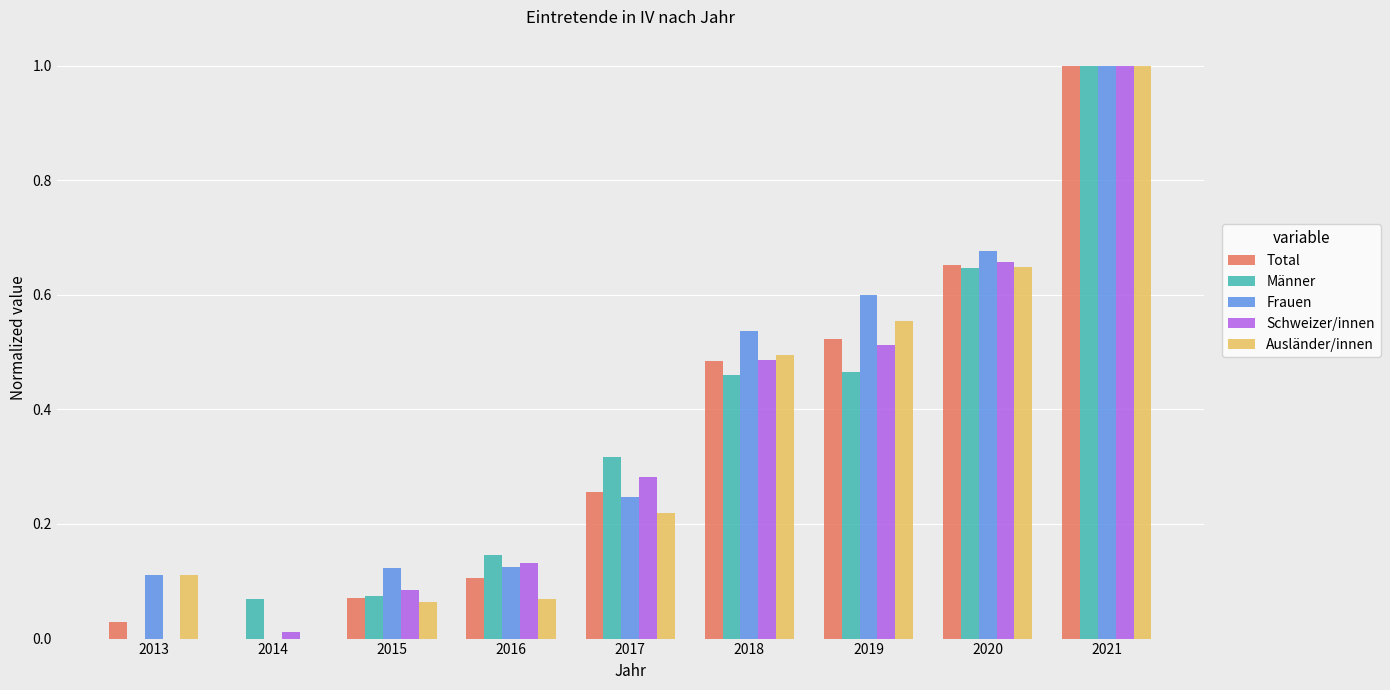

Which label corresponds to the largest value in the chart?

2021